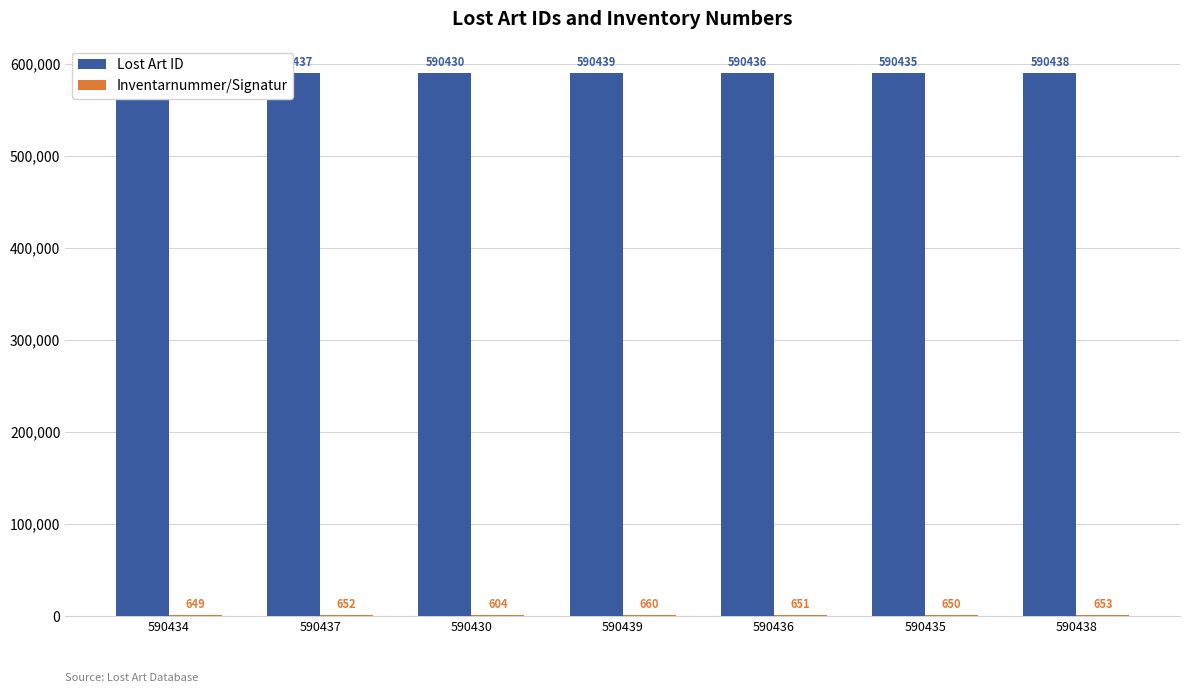

True or false: Lost Art ID has a value of 590435 at 590435.

True